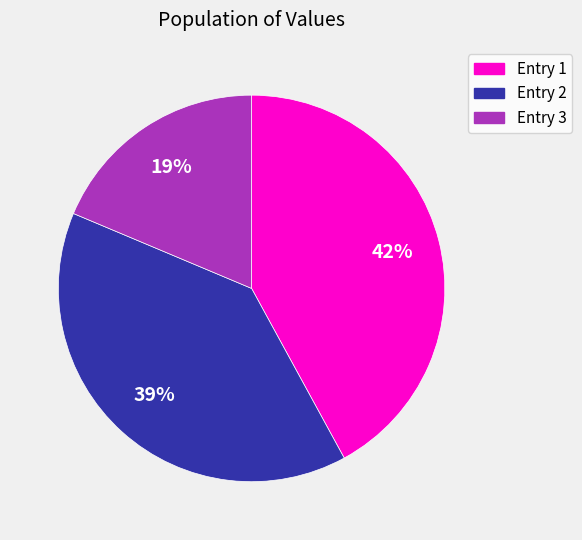

Does any single category account for the majority?

No